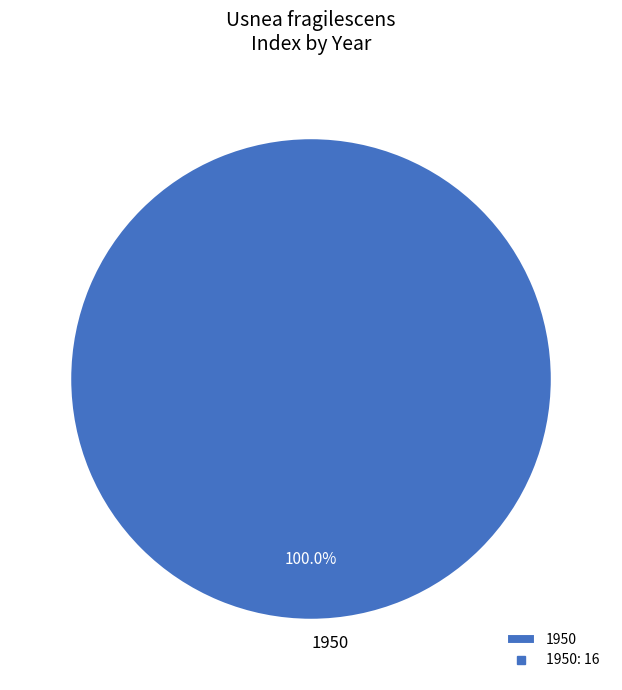

Which slice represents more than half of the pie?

1950